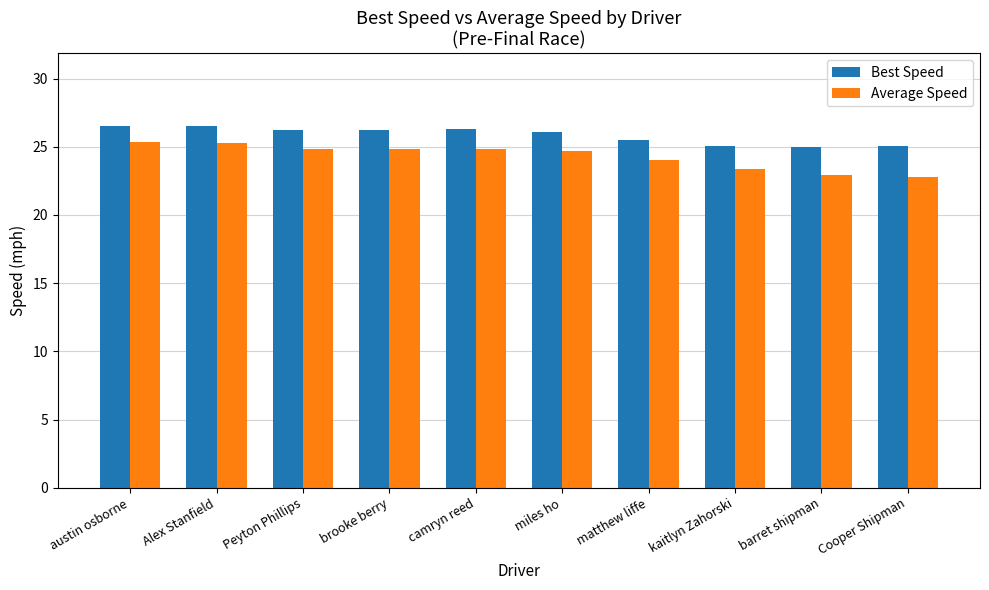

How many groups of bars are there?

10